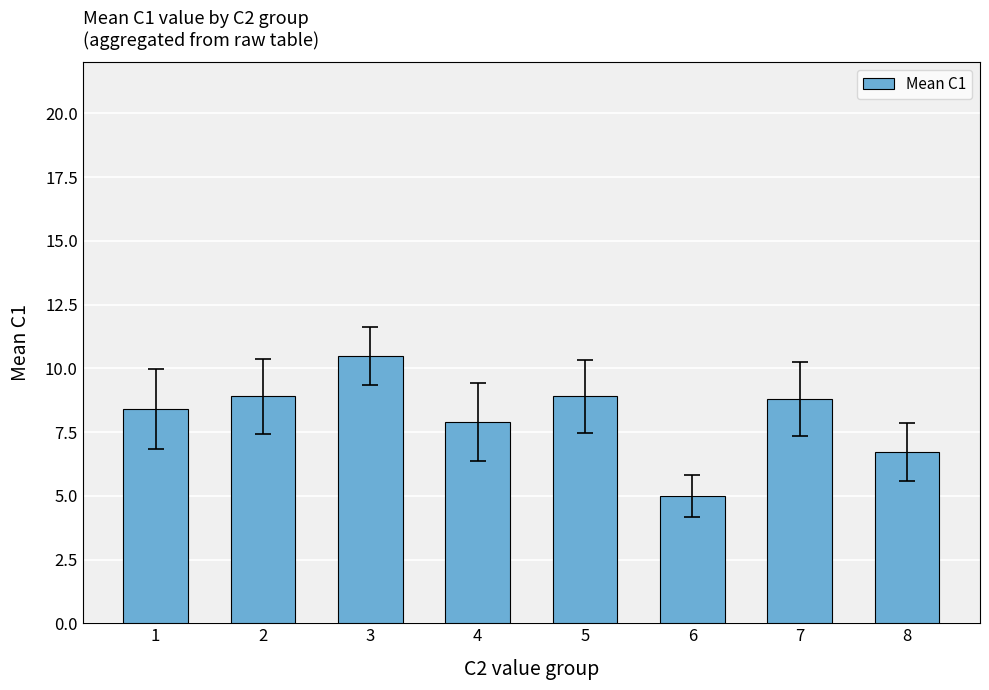

How many series are shown in this chart?

1